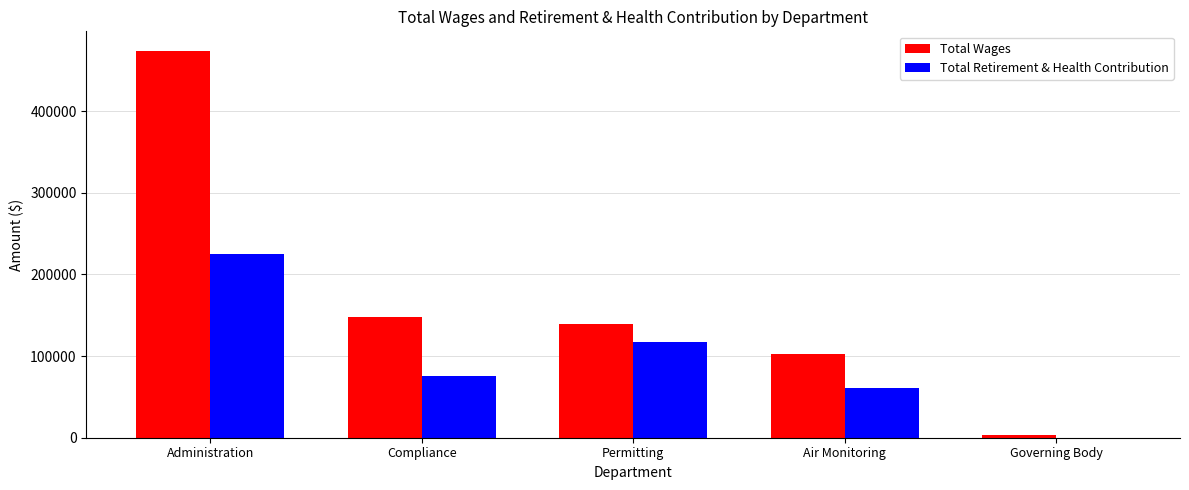

What value does the Total Retirement & Health Contribution series have at Air Monitoring?

60867